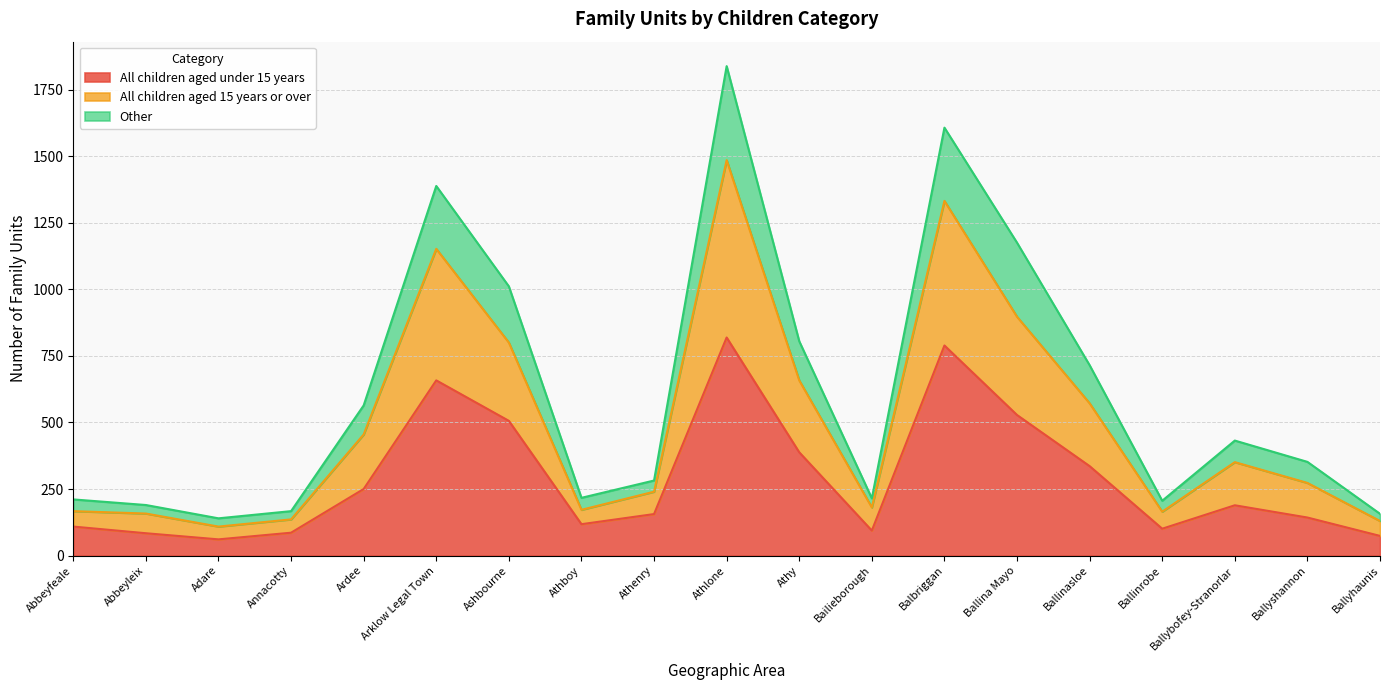

True or false: All children aged 15 years or over and Other cross at least once.

False